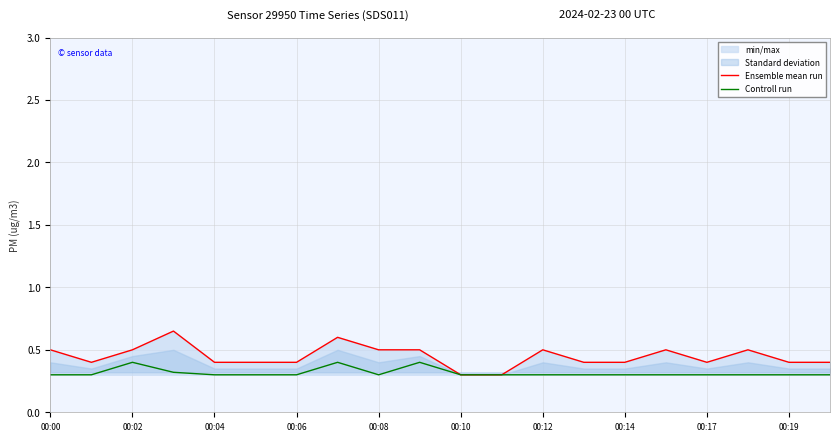

What is the lowest value of the Controll run series?

0.3